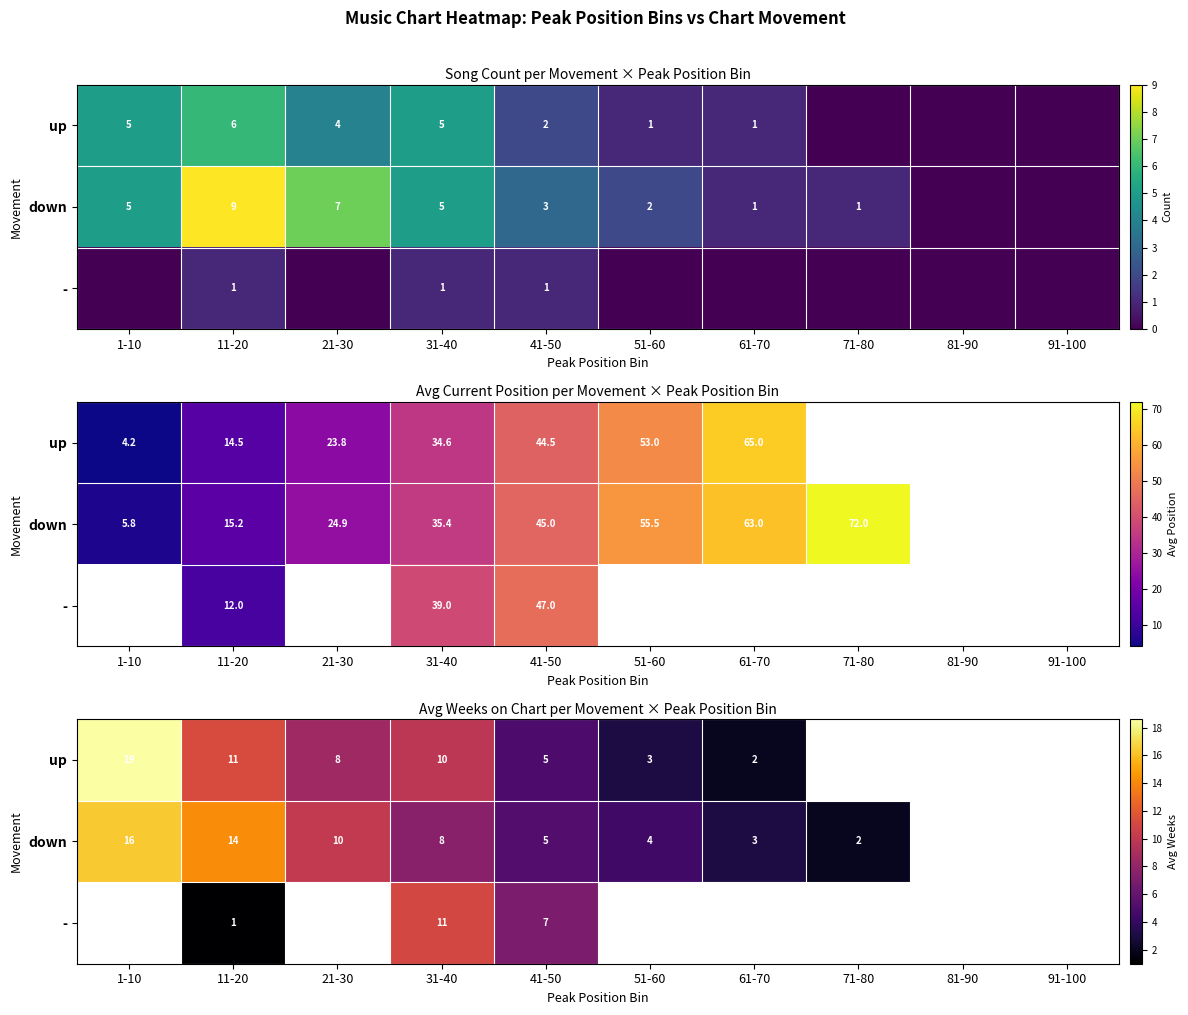

At 21-30, list the series in order from smallest to largest.

-, up, down